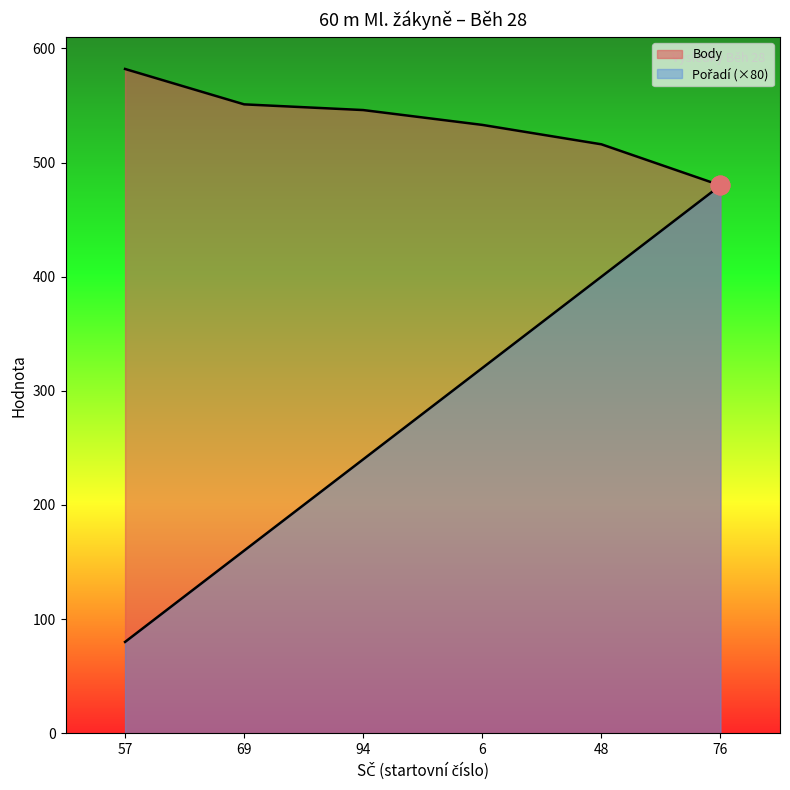

Which series reaches the maximum Y coordinate?

Body